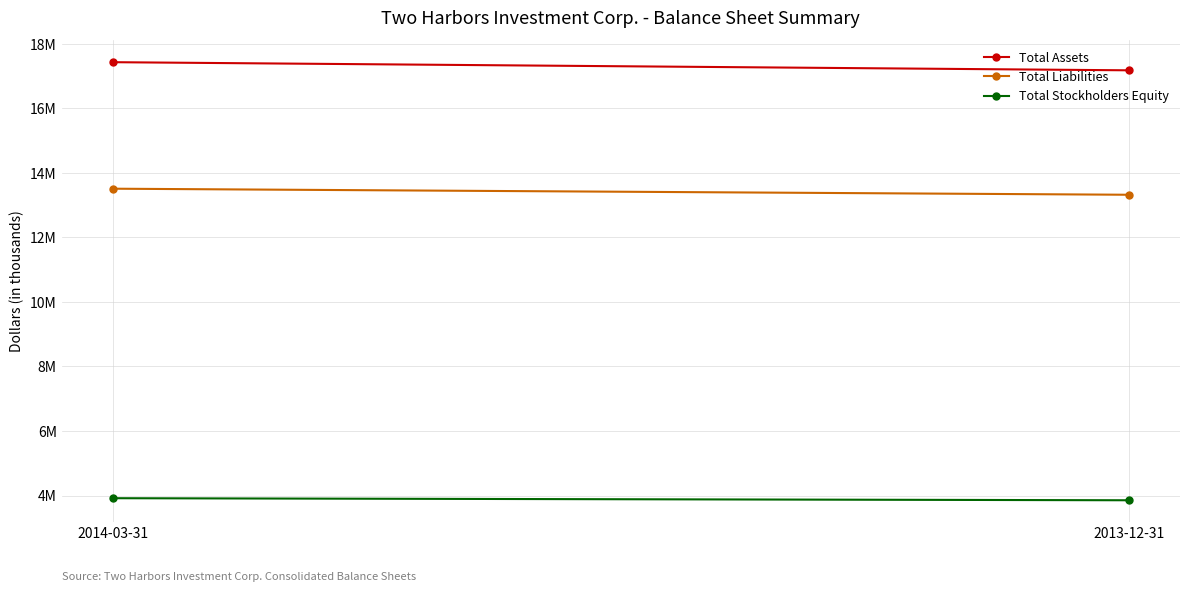

Which series has the widest spread of values?

Total Assets